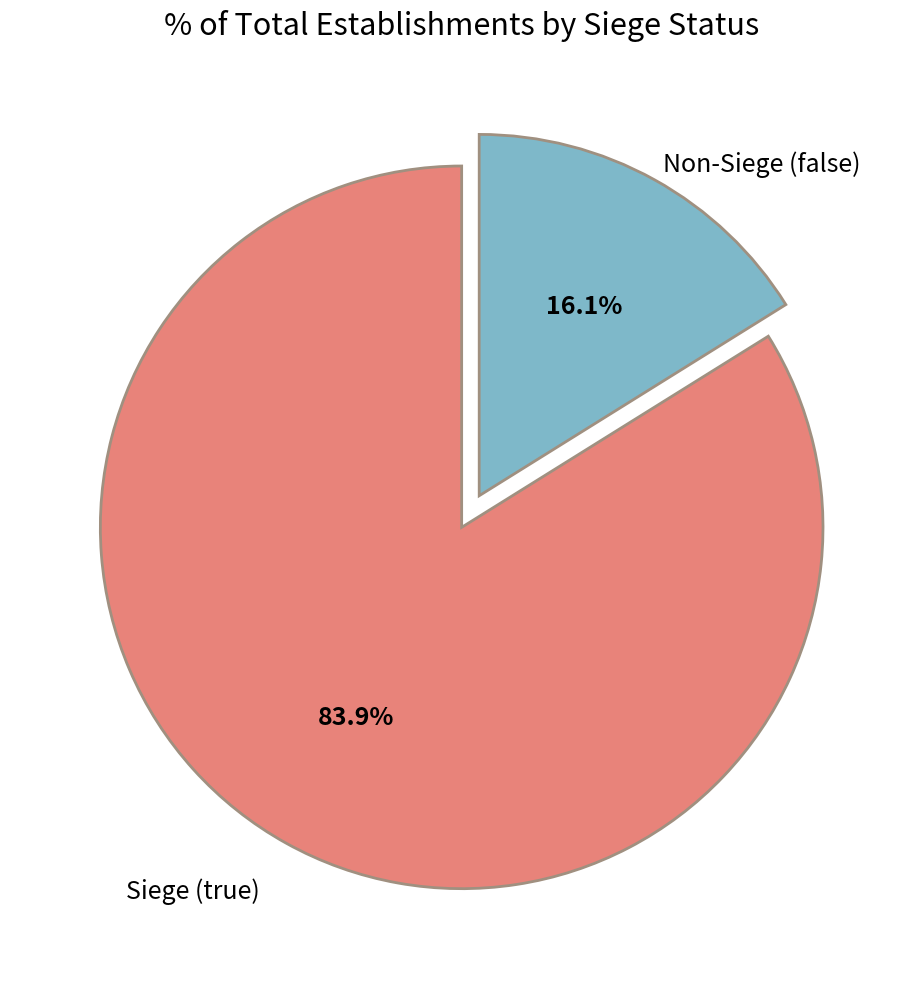

Is there a majority slice in this chart?

Yes